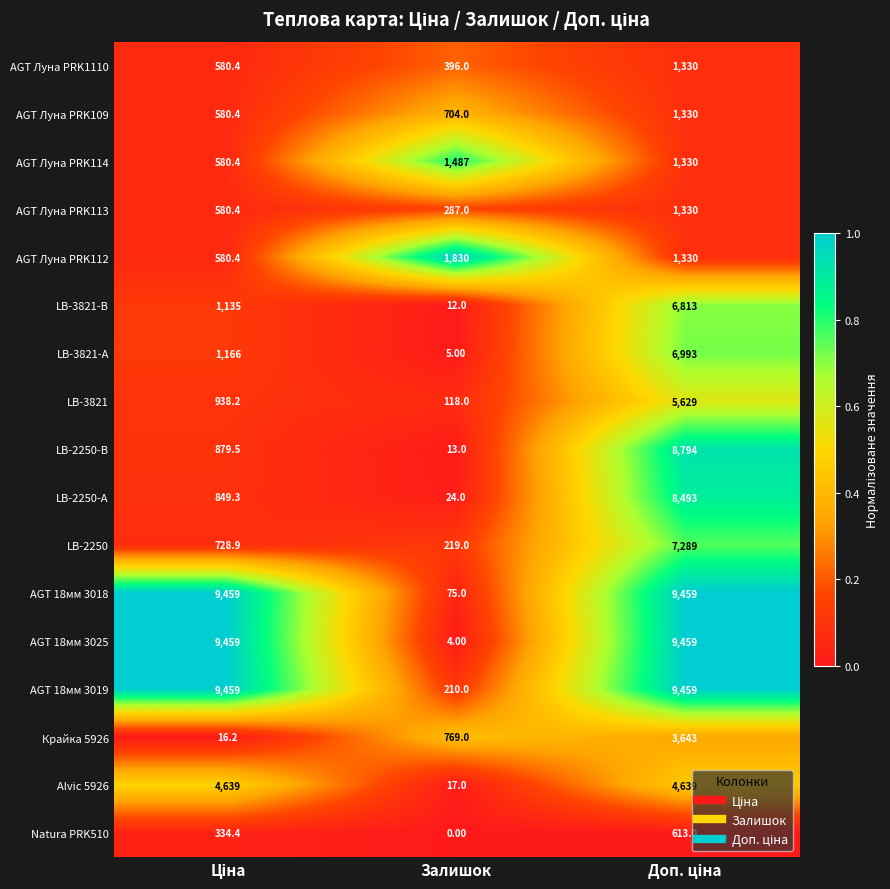

What is the difference between the maximum and minimum values in the AGT Луна PRK113 series?

1043.0